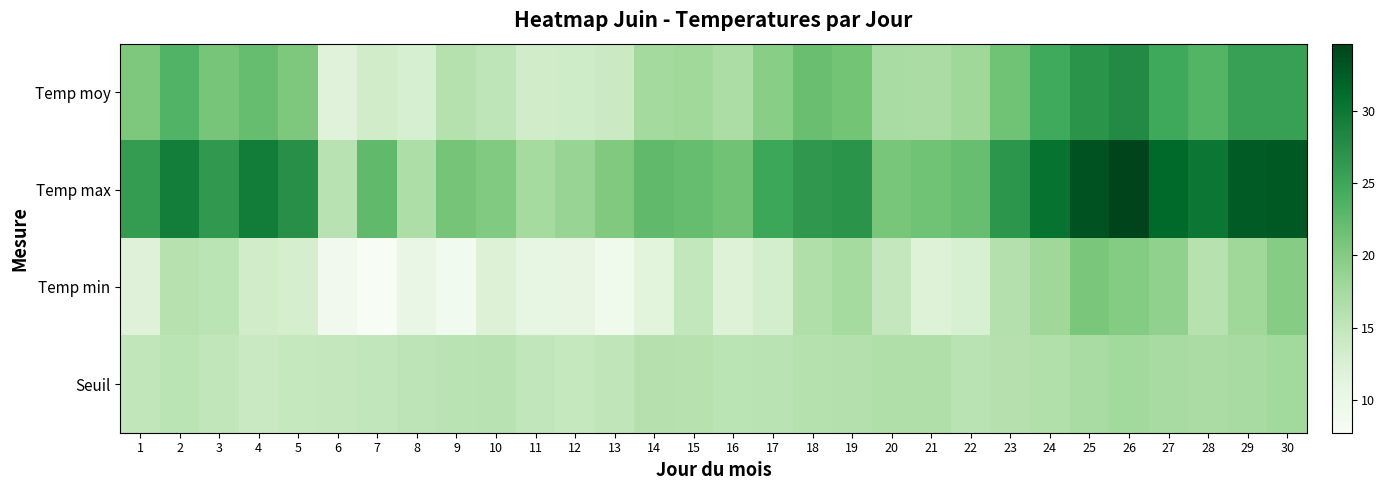

How many distinct data groups are displayed?

4